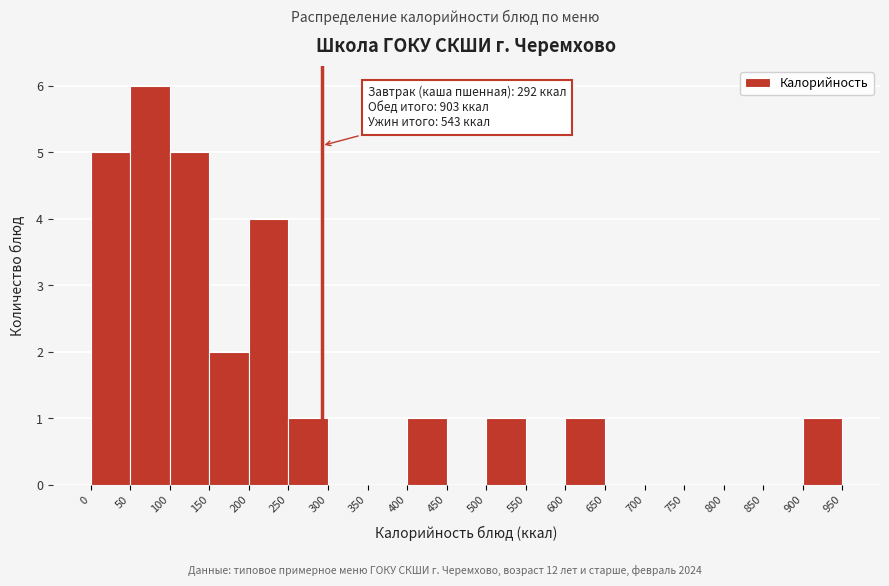

Which range on the x-axis has the tallest bar?

50 to 100